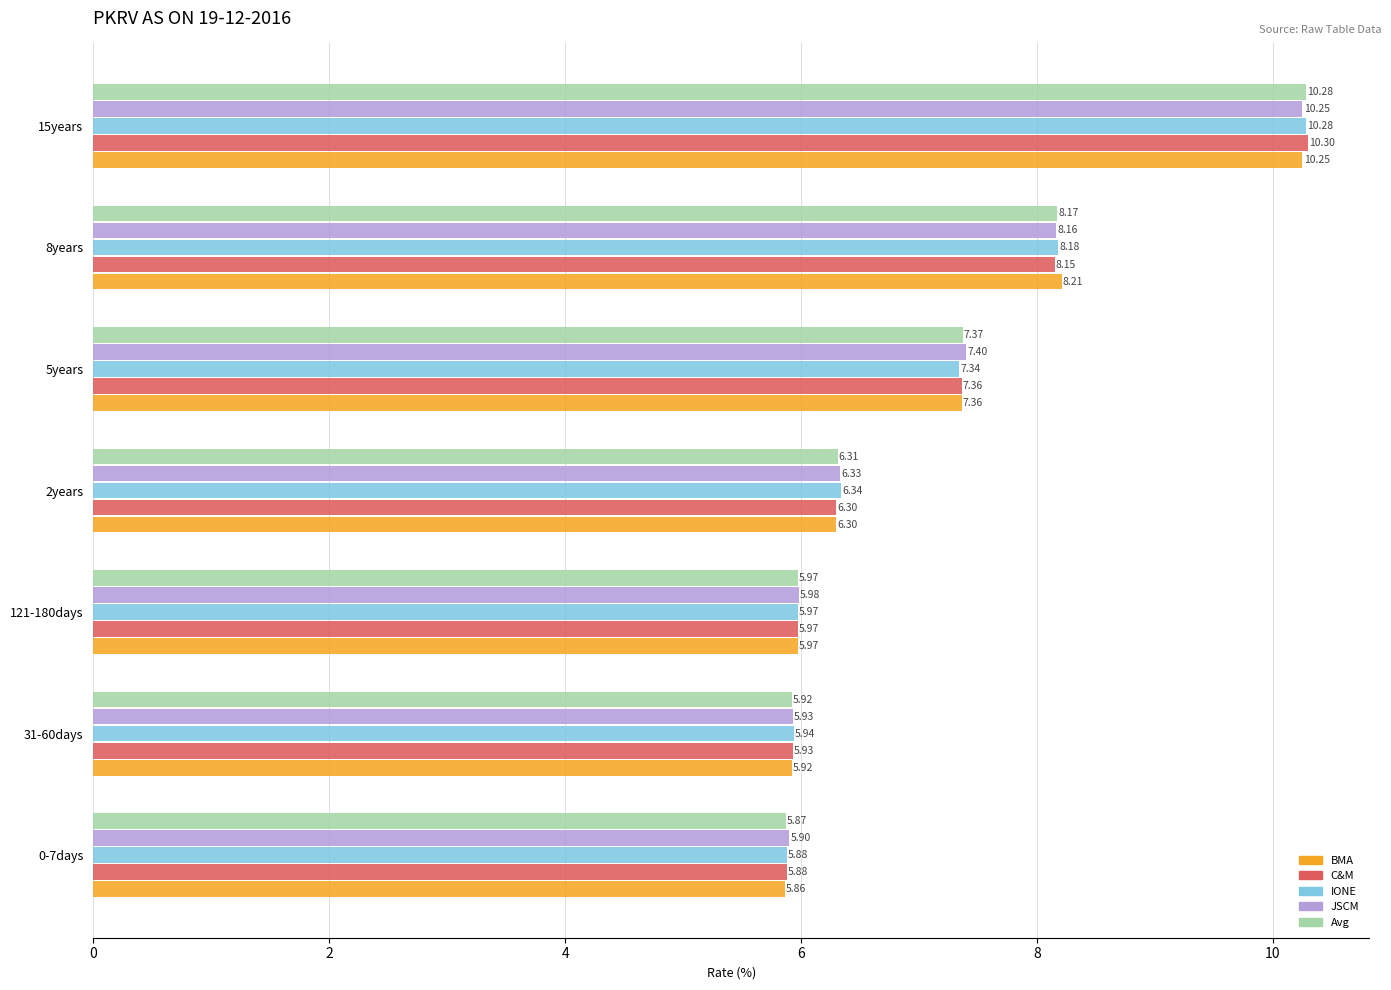

Which series has the widest spread of values?

C&M